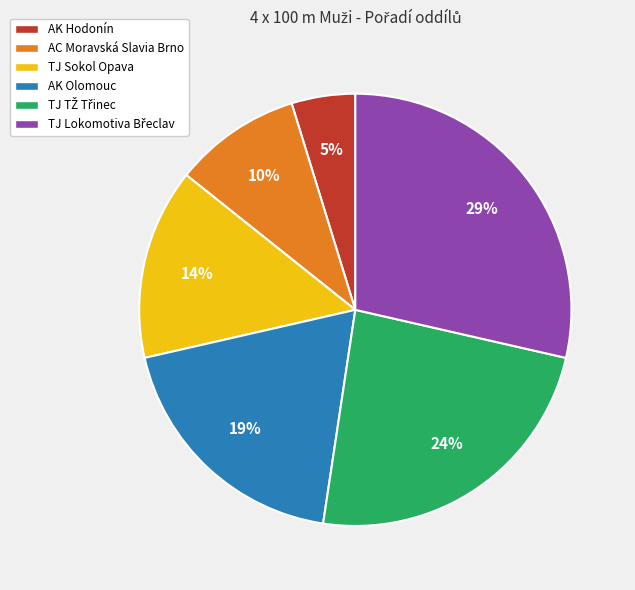

The AK Olomouc slice represents 19% of the pie. True or false?

True